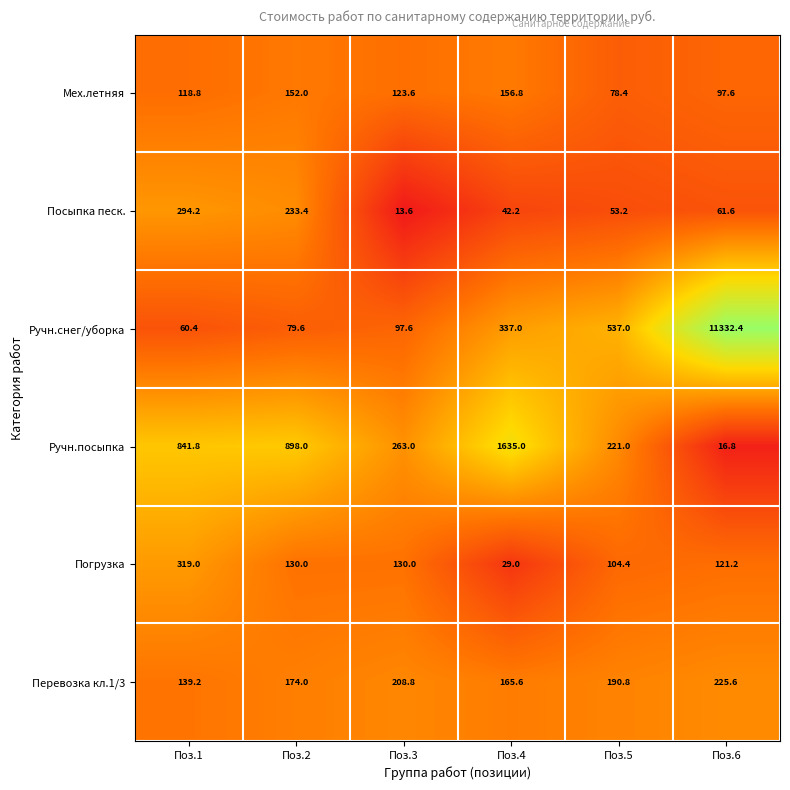

List the series in order of their peak value, lowest first.

Мех.летняя, Перевозка кл.1/3, Посыпка песк., Погрузка, Ручн.посыпка, Ручн.снег/уборка